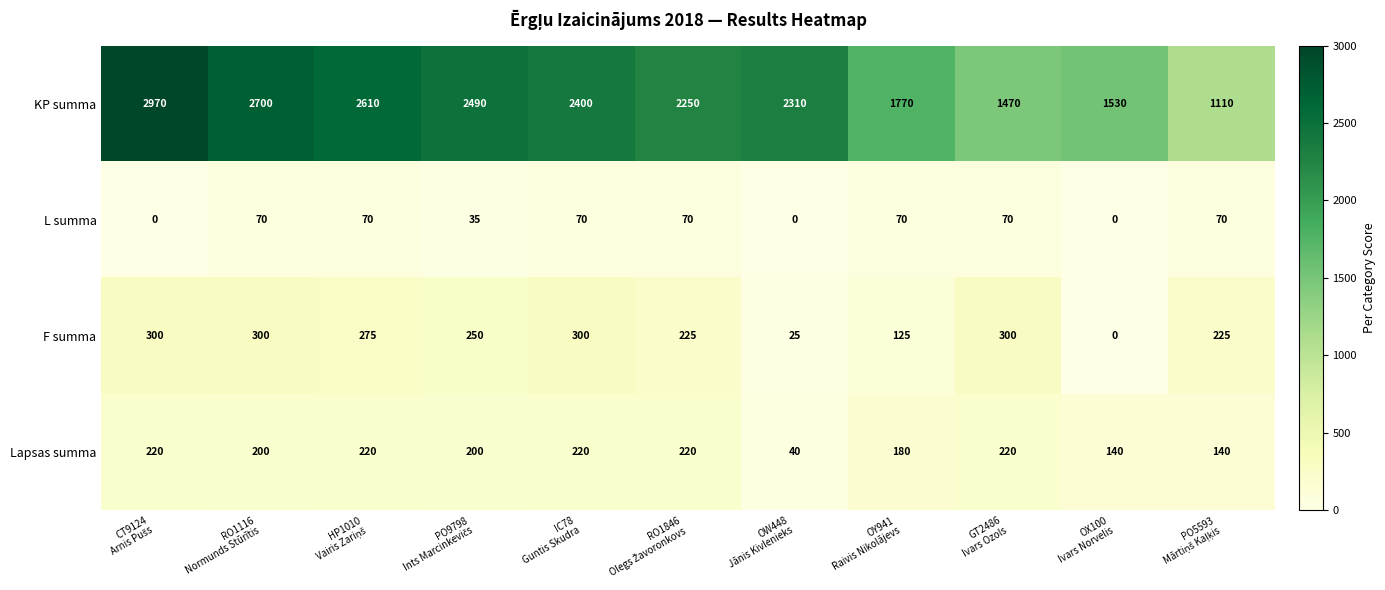

Which series has the widest spread of values?

KP summa